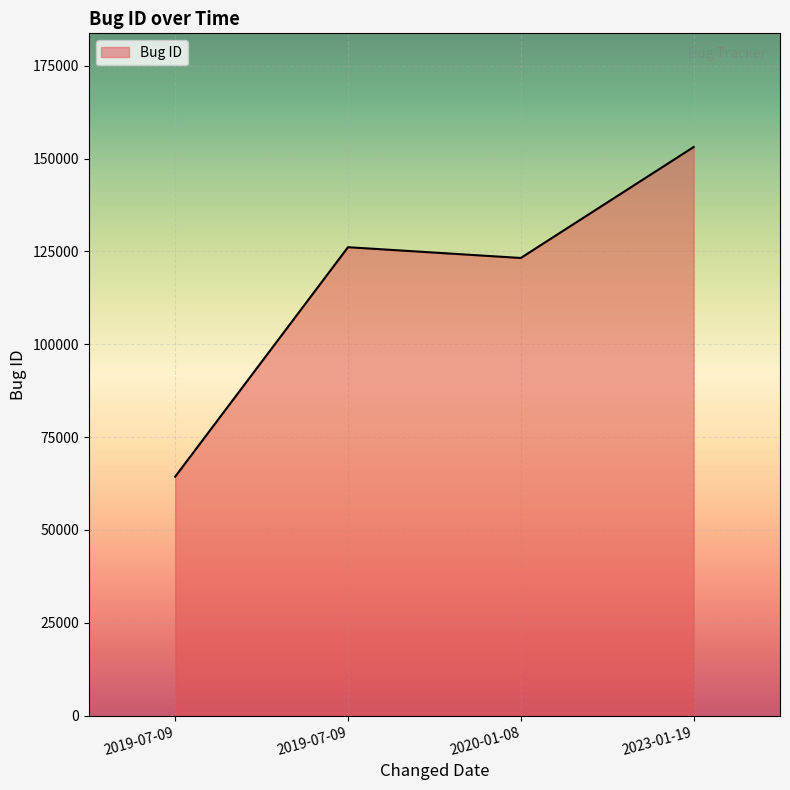

How many interior local valleys (lower than both neighbors) does the data have?

1